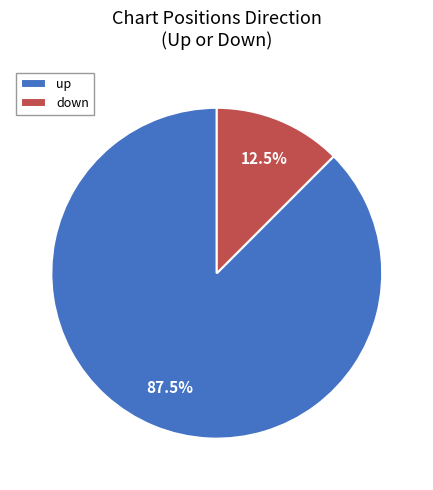

Combined, what portion of the pie is down and up?

100.0%